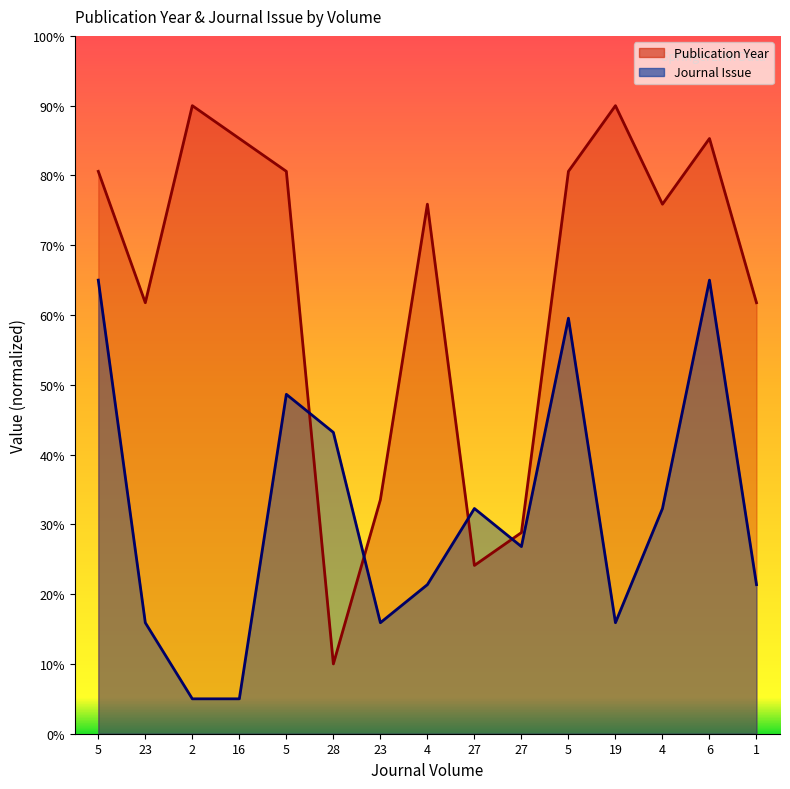

The value of Publication Year at 2 is 132.6. True or false?

False